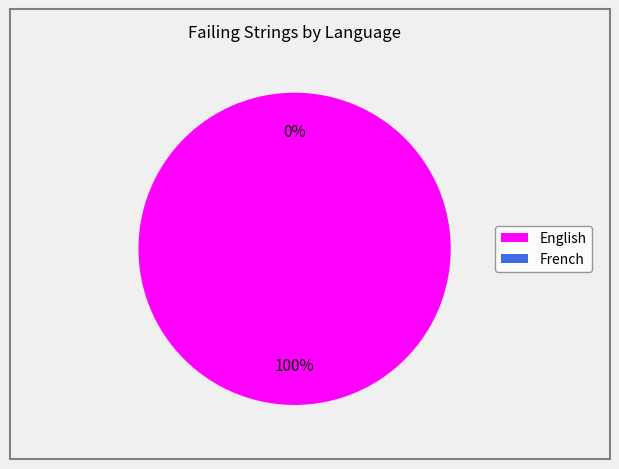

Count the number of slices in the pie.

2